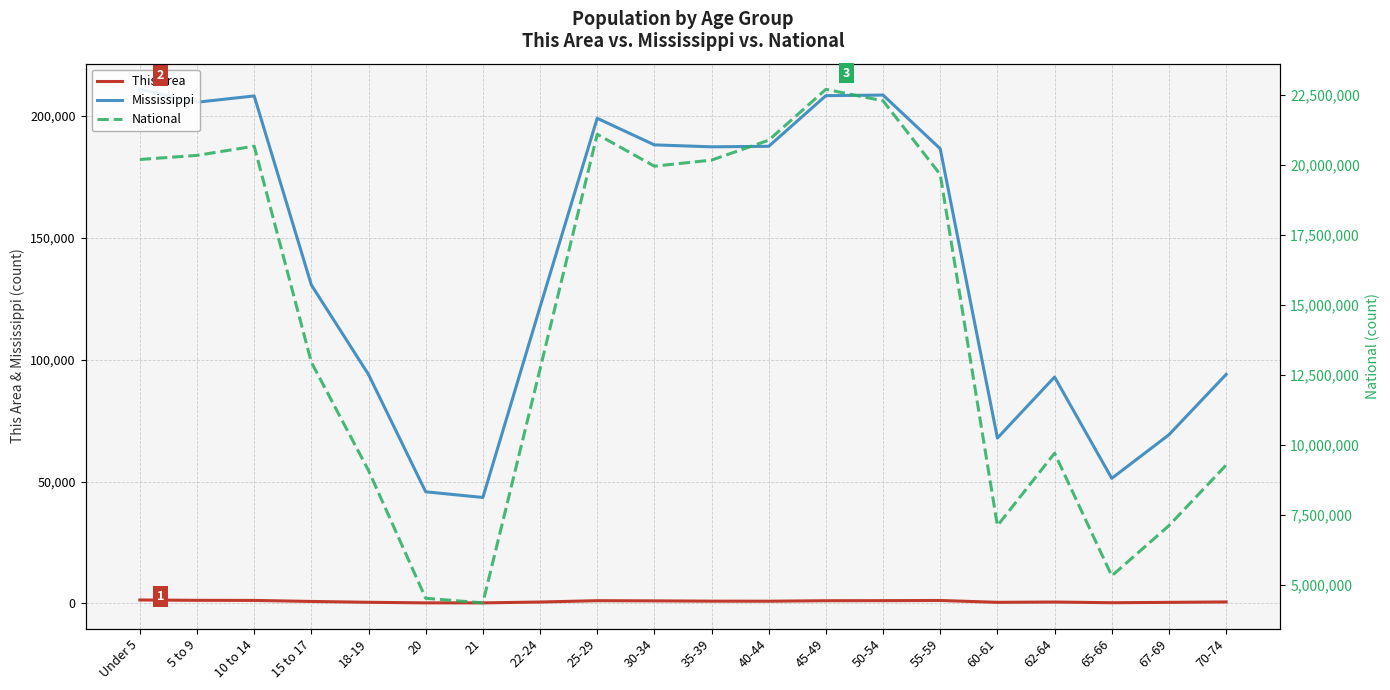

At which label does Mississippi reach its minimum?

21